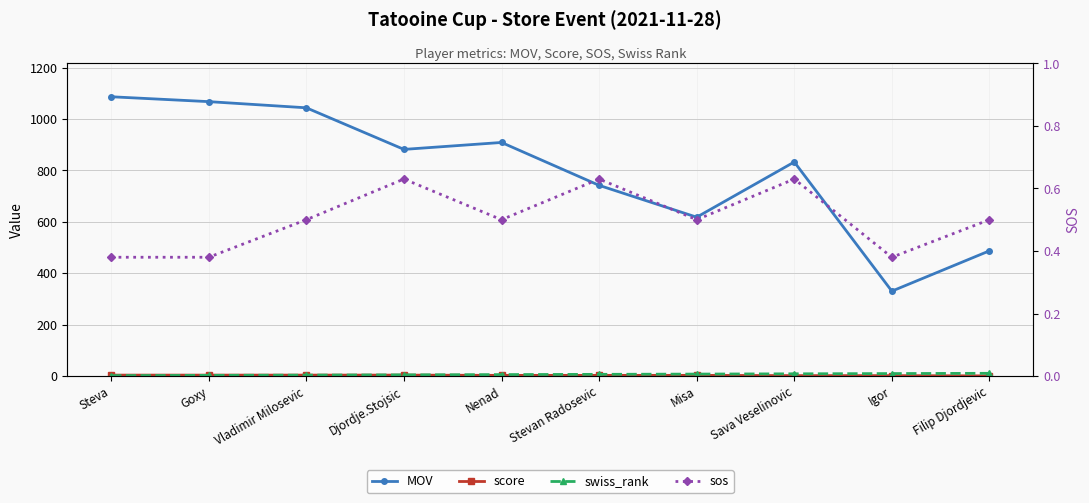

True or false: MOV has a value of 416.4 at Sava Veselinovic.

False